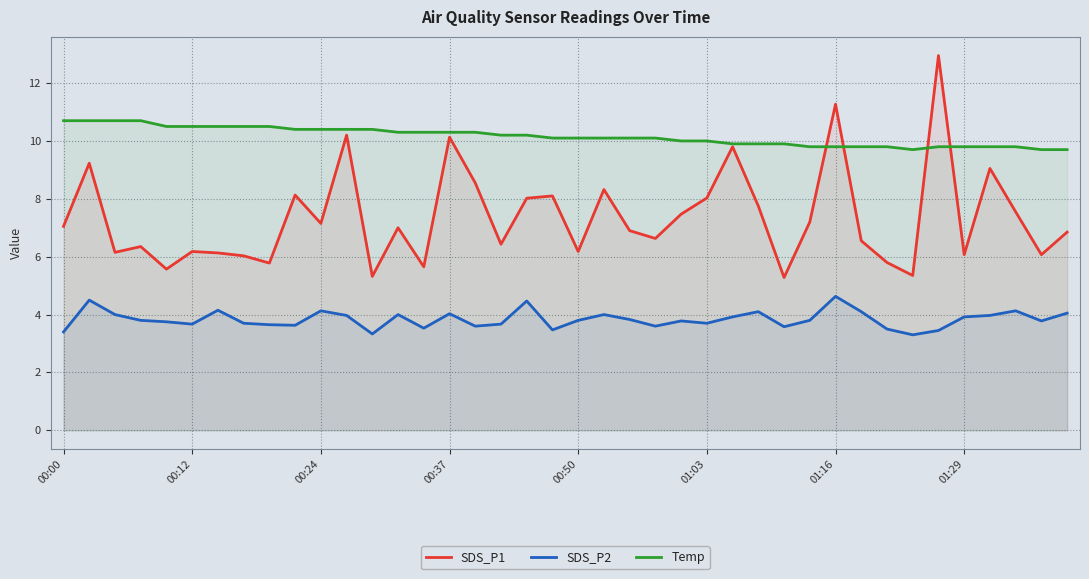

Does the chart display data point markers on the line(s)?

No